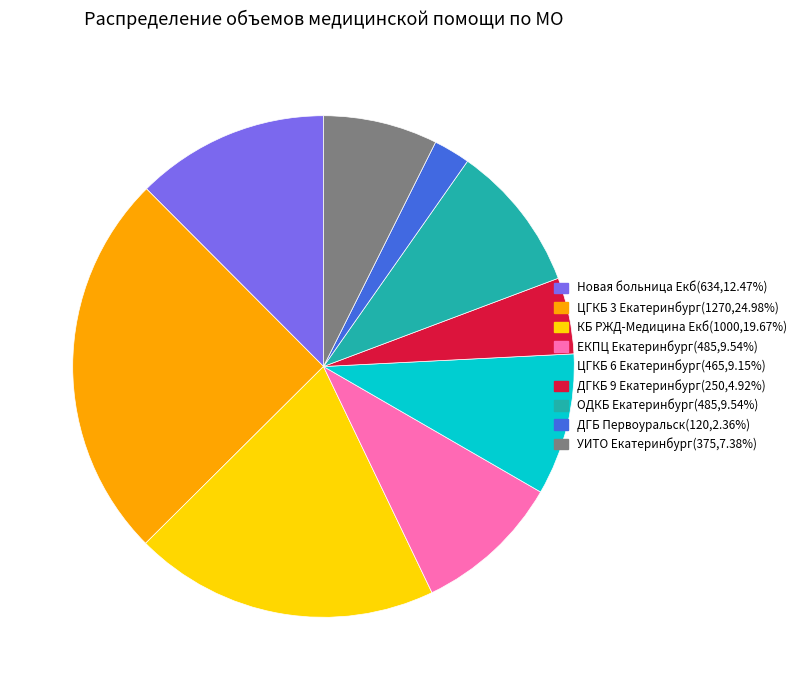

Do УИТО Екатеринбург and Новая больница Екб together represent more than half of the pie?

No